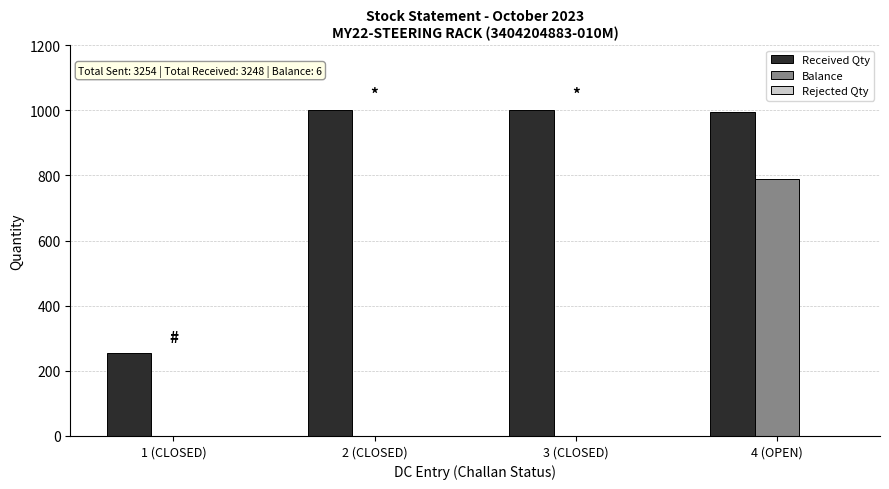

Is the value of Balance at 2 (CLOSED) greater than the value of Received Qty at 1 (CLOSED)?

No